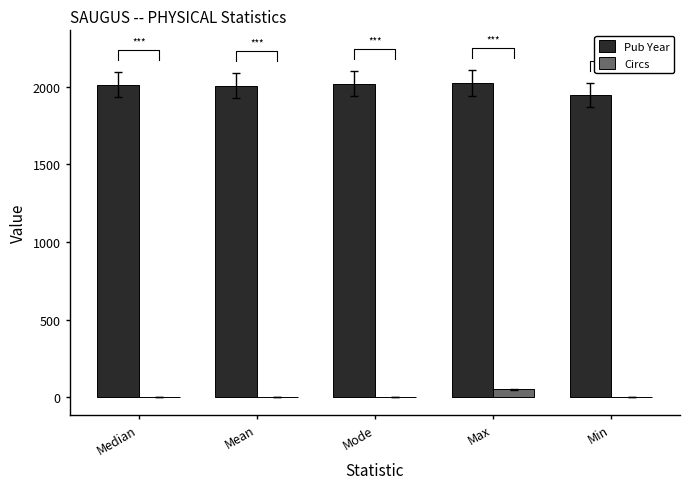

What is the sum of all Pub Year values?

10011